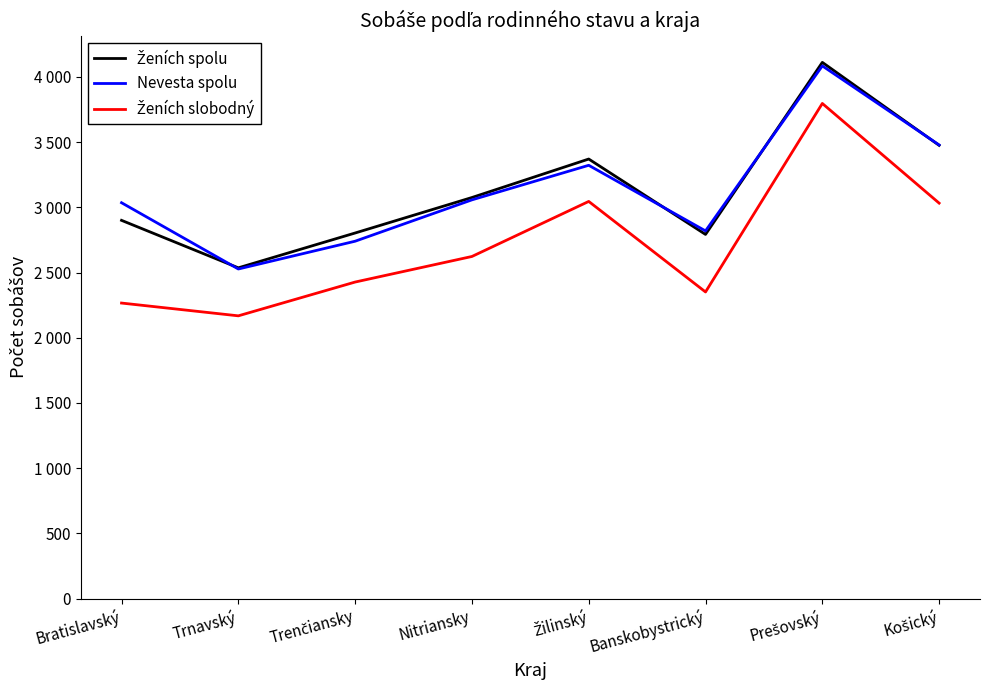

Between Nitriansky and Košický, which series saw the biggest shift?

Nevesta spolu